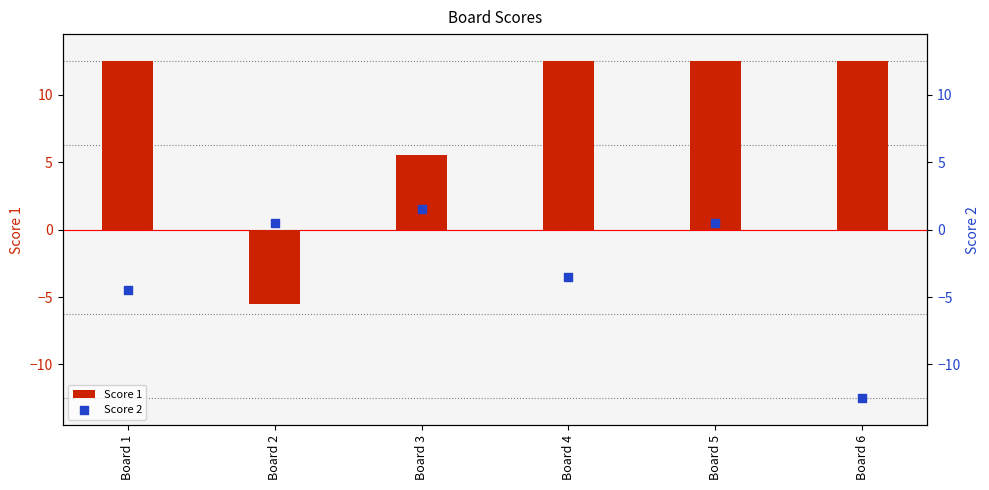

Which series reaches the maximum Y coordinate?

Score 1